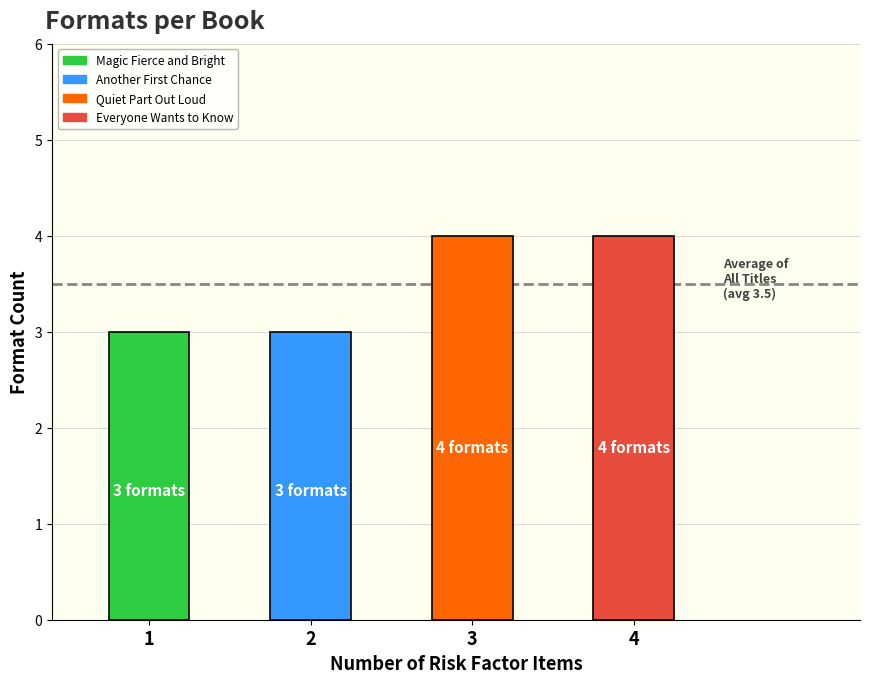

What is the label of the 2nd bar from the right?

Quiet Part Out Loud